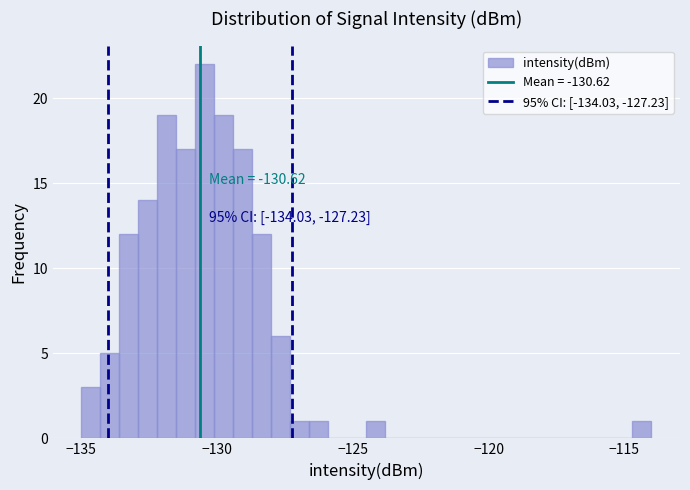

Around what value on the x-axis is the tallest bar? Give the approximate position of its centre, as read against the axis.

-130.5